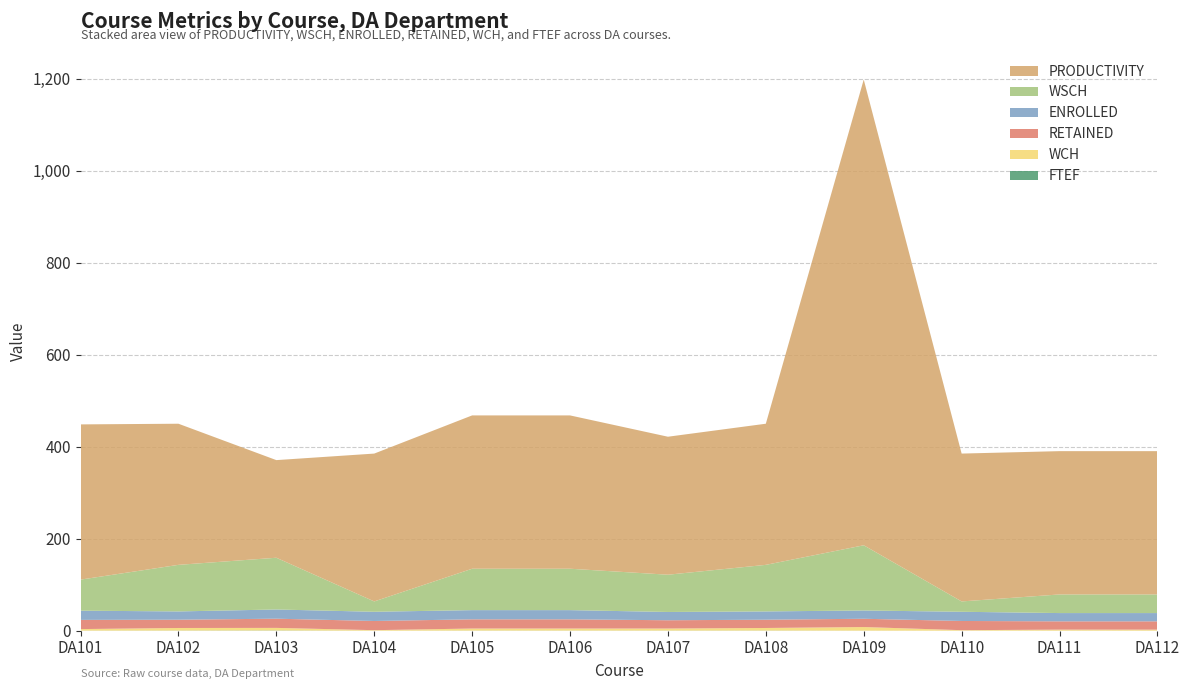

Reading left to right, list all the values displayed in this chart.

FTEF: 0.2	0.3	0.5	0.1	0.3	0.3	0.3	0.3	0.1	0.1	0.1	0.1
WCH: 3.4	5.6	5.6	1.1	4.5	4.5	4.5	5.6	7.9	1.1	2.2	2.2
RETAINED: 20.0	18.0	20.0	20.0	20.0	20.0	18.0	18.0	18.0	20.0	18.0	18.0
ENROLLED: 20.0	18.0	20.0	20.0	20.0	20.0	18.0	18.0	18.0	20.0	18.0	18.0
WSCH: 67.5	101.2	112.5	22.5	90.0	90.0	81.0	101.2	141.8	22.5	40.5	40.5
PRODUCTIVITY: 337.5	306.8	212.3	321.4	333.3	333.3	300.0	306.8	1012.5	321.4	311.5	311.5